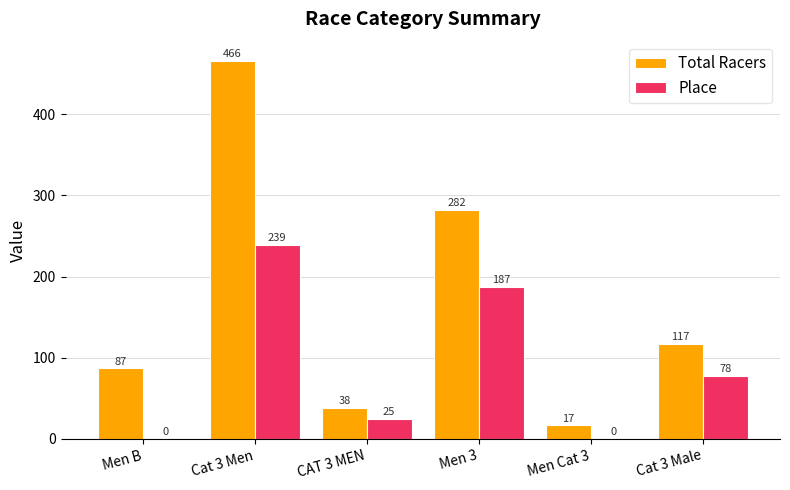

How many groups of bars are there?

6